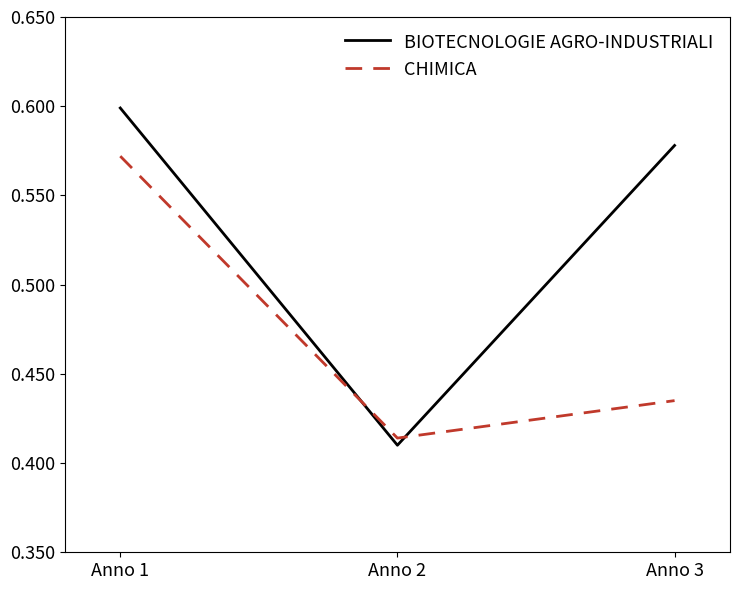

What are all the series names shown in the legend?

BIOTECNOLOGIE AGRO-INDUSTRIALI, CHIMICA